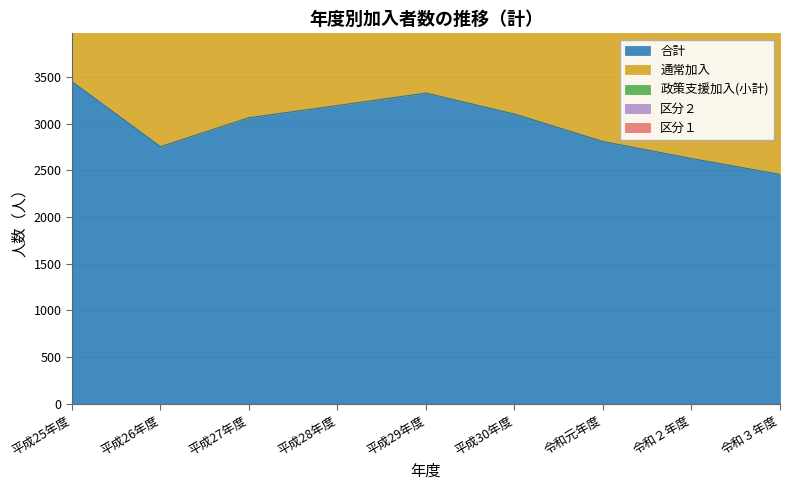

What is the spread (max minus min) of values at 平成30年度?

2921